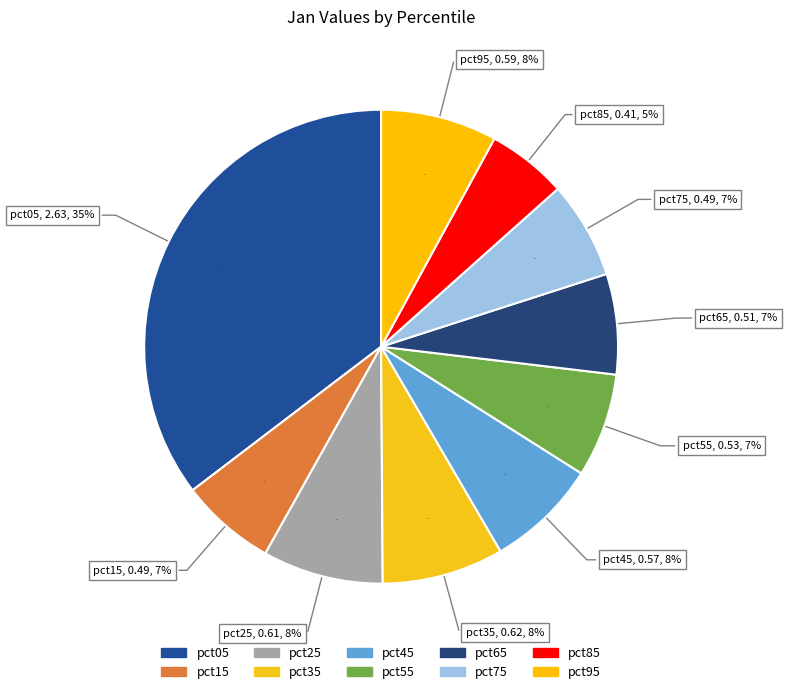

True or false: pct05 accounts for 26% of the total.

False